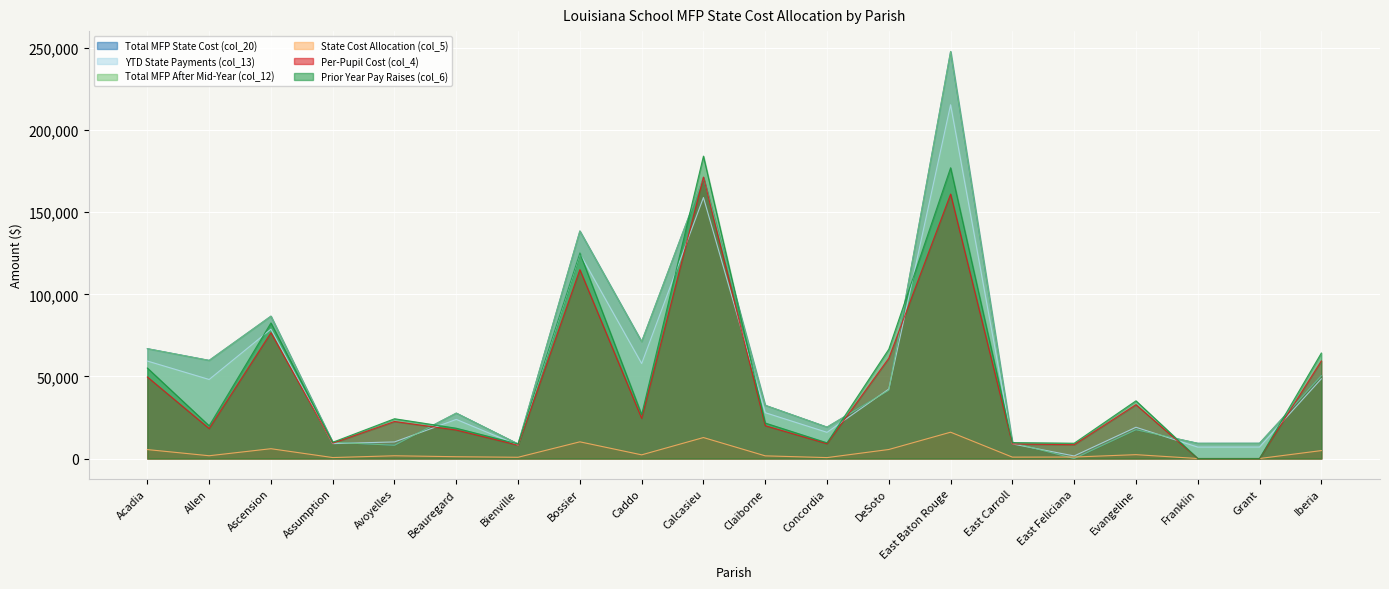

What position from the left is Acadia?

1